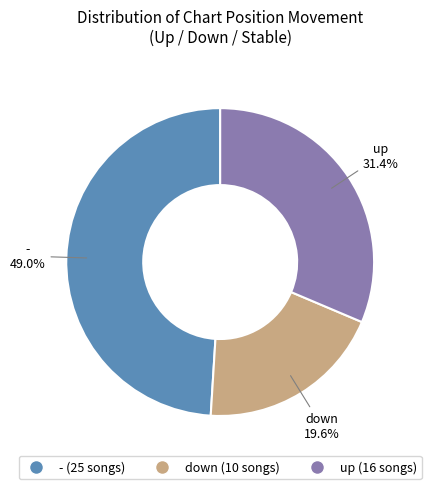

Which has a higher value, down or -?

-